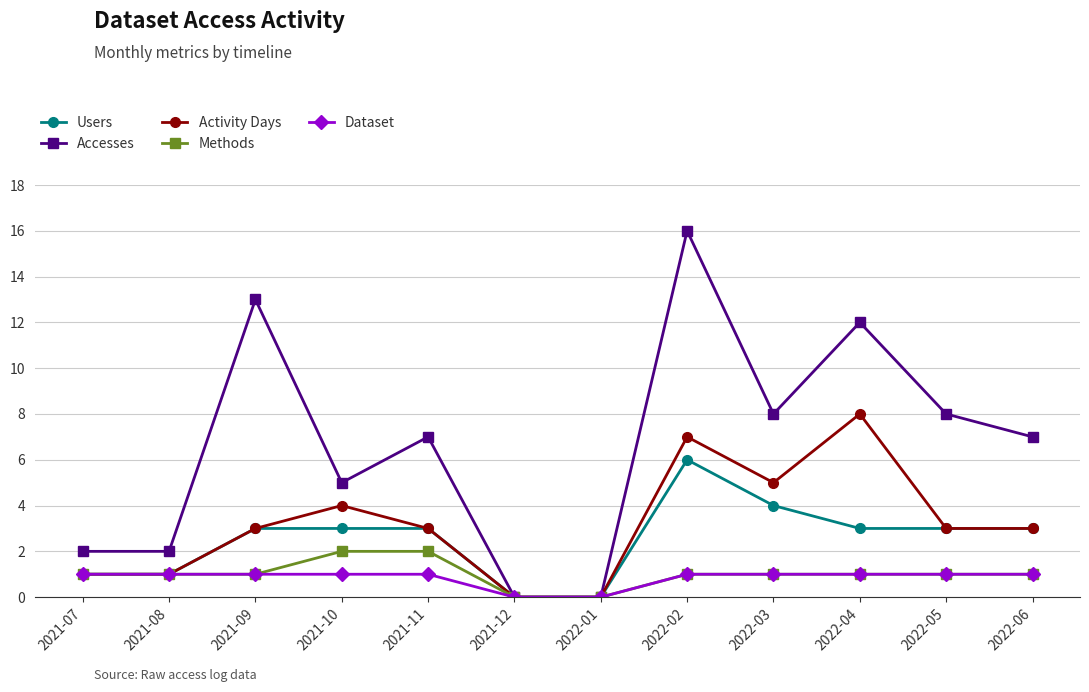

How many lines are shown in the chart?

5